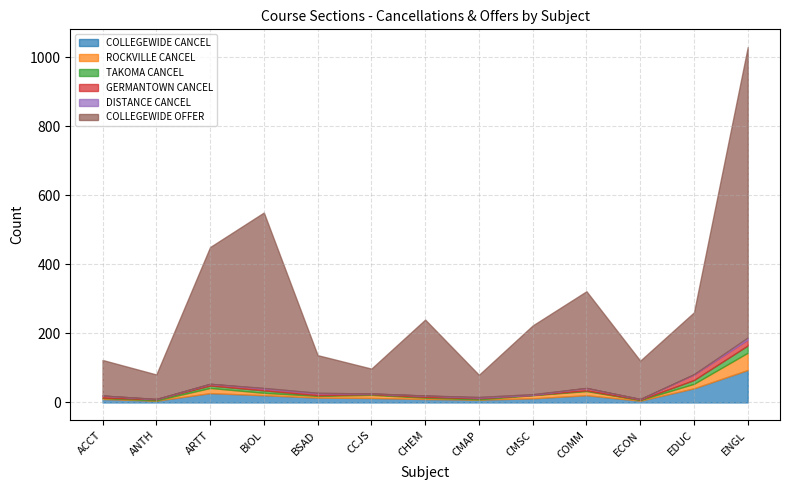

What is the difference between the maximum and second lowest values in the GERMANTOWN CANCEL series?

16